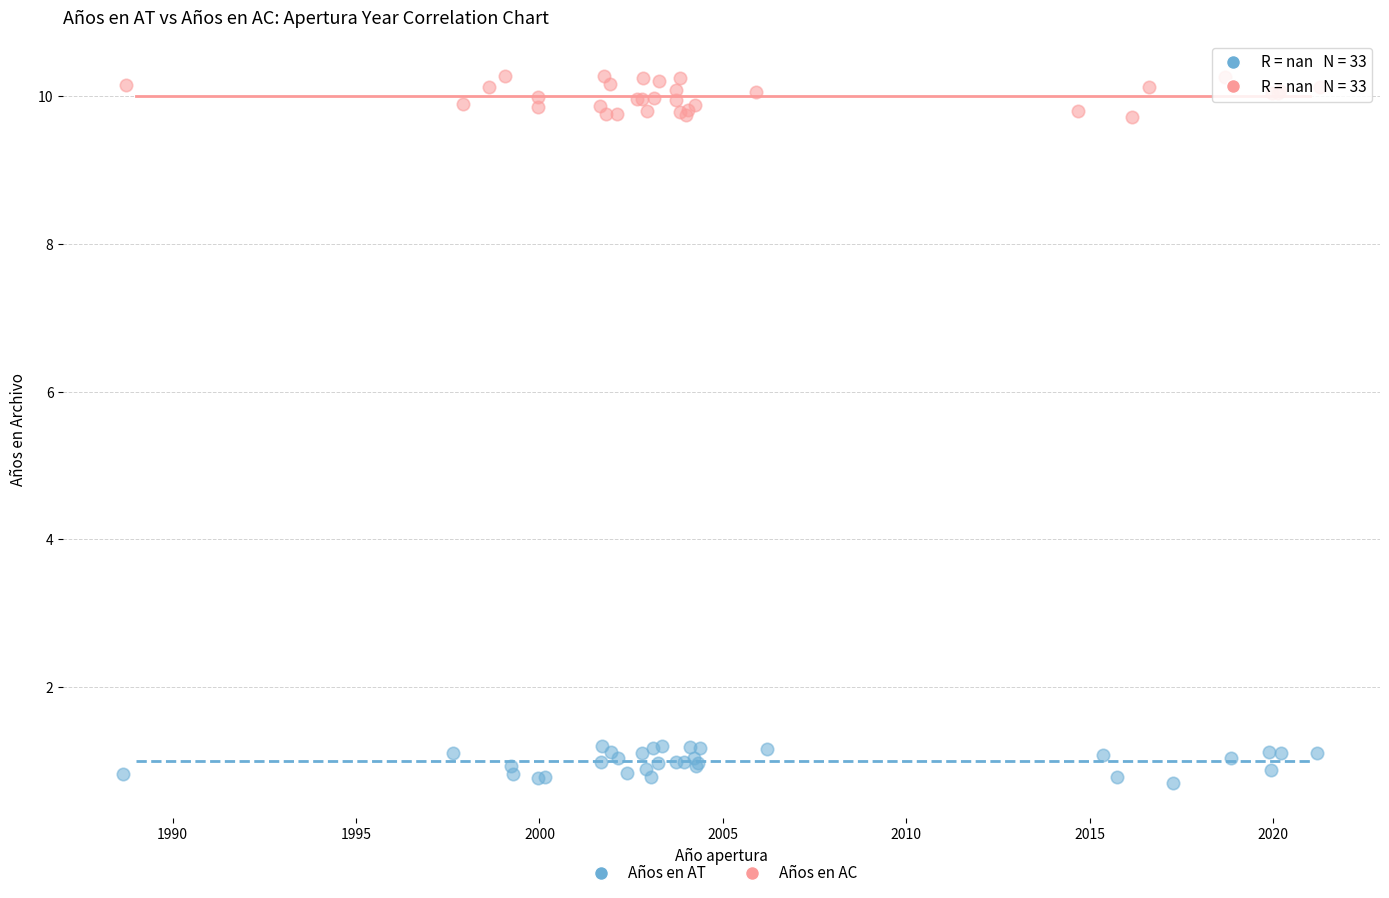

Which series reaches the maximum Y coordinate?

Años en AC